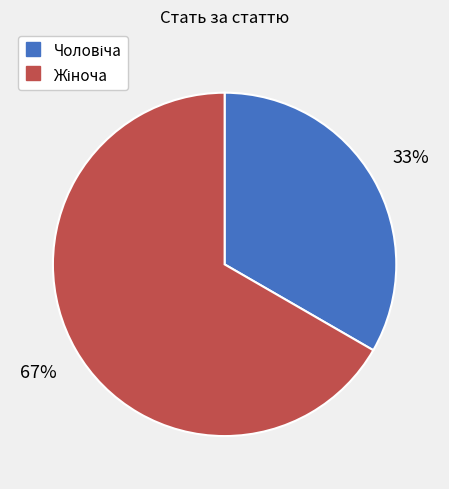

Is there a majority slice in this chart?

Yes